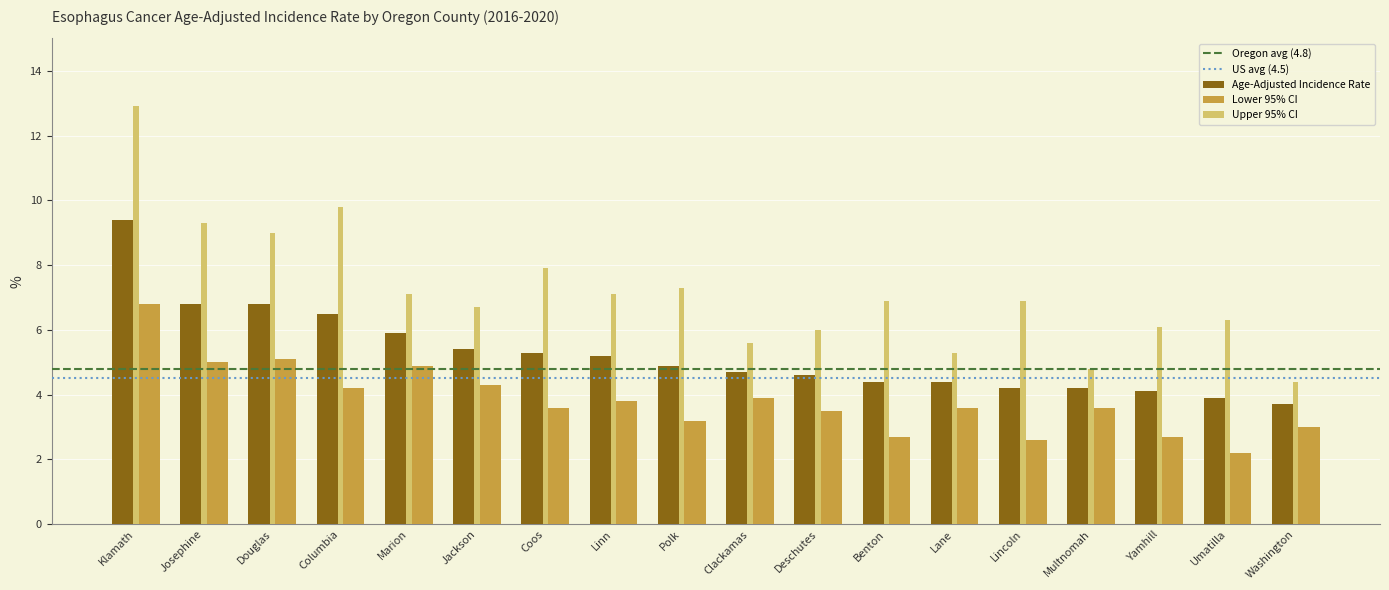

At which label does Age-Adjusted Incidence Rate reach its peak?

Klamath